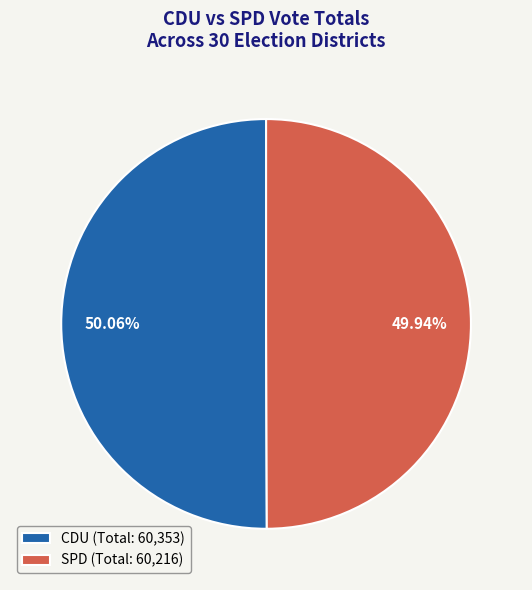

Count the number of slices in the pie.

2